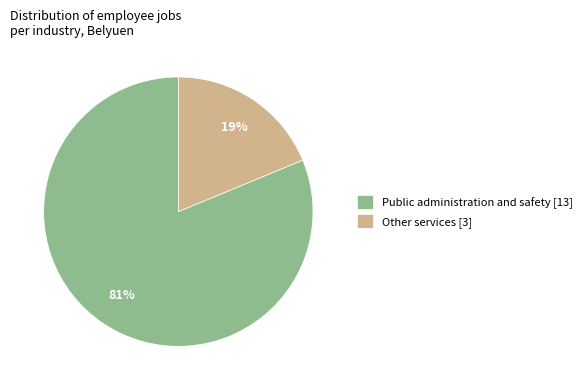

How many slices are in this pie chart?

2